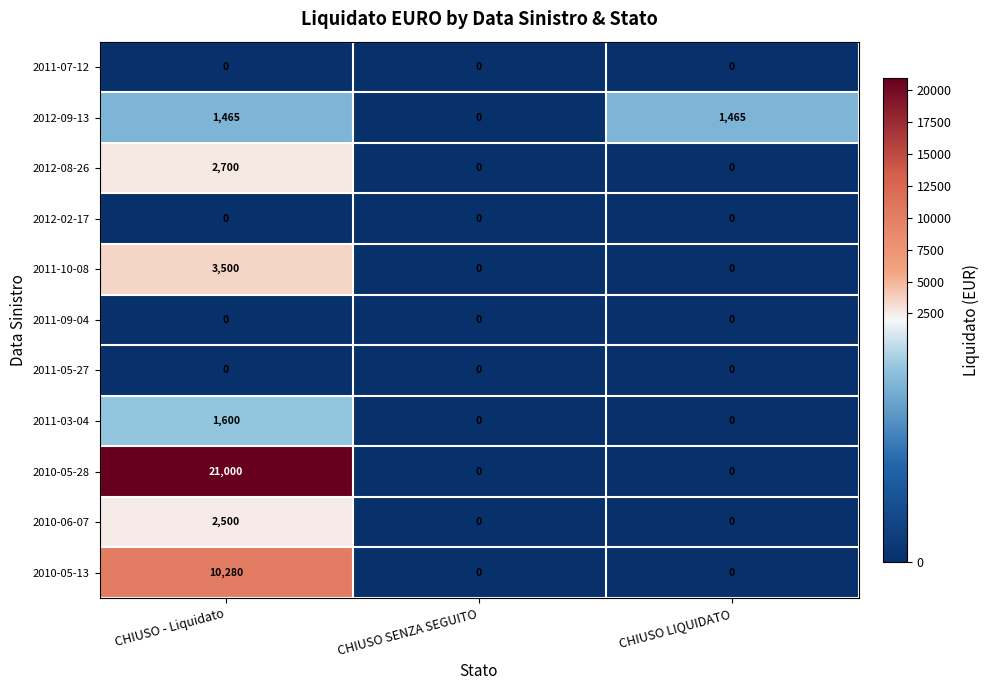

What is the difference between the maximum and second lowest values in the 2011-03-04 series?

1600